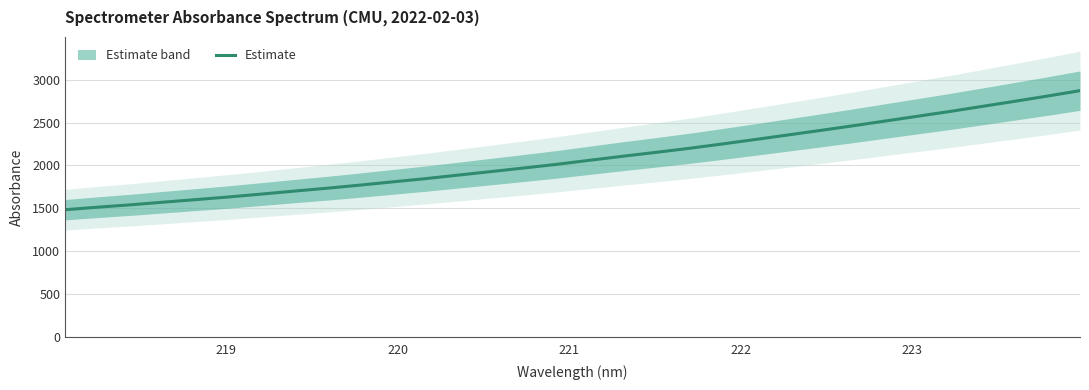

What is the maximum value for Estimate?

2872.9